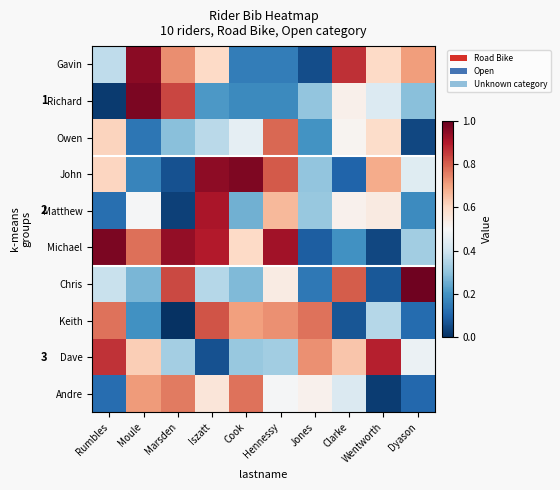

At how many categories does at least one series exceed 0?

10